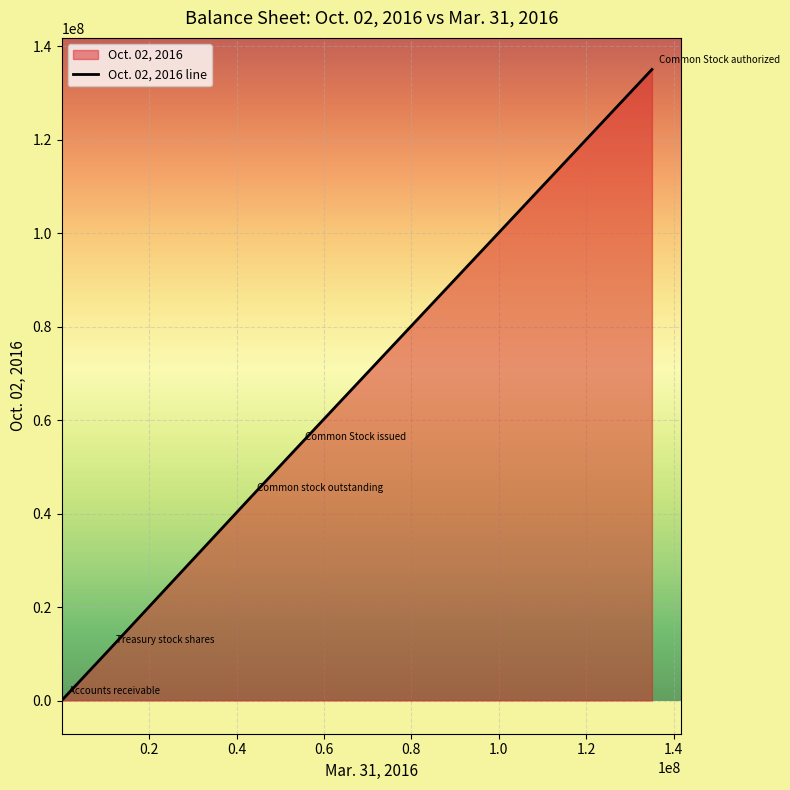

What is the sum of all values?

243713654